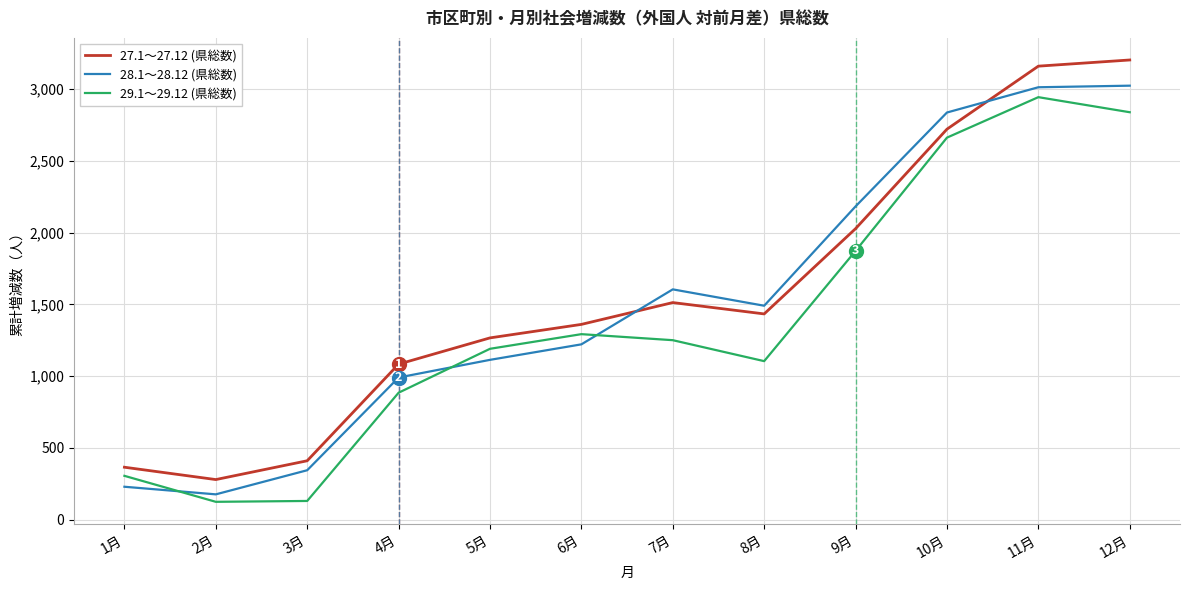

At which label is 28.1～28.12 (県総数) closest to 1600?

7月